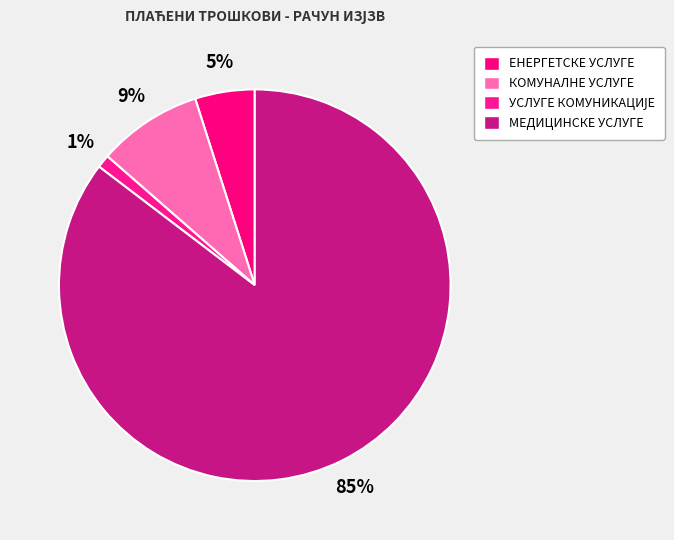

Combined, do КОМУНАЛНЕ УСЛУГЕ and УСЛУГЕ КОМУНИКАЦИЈЕ account for over 50%?

No